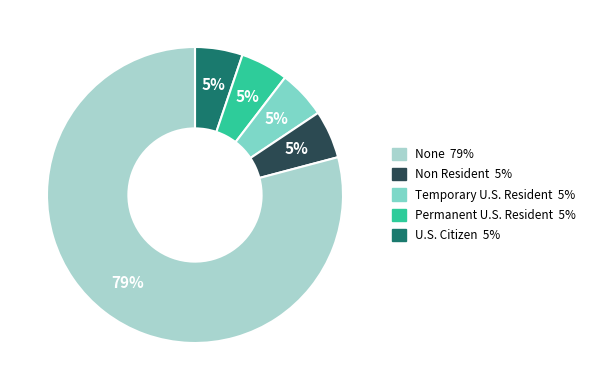

To the nearest percent, what is the average slice percentage?

20%